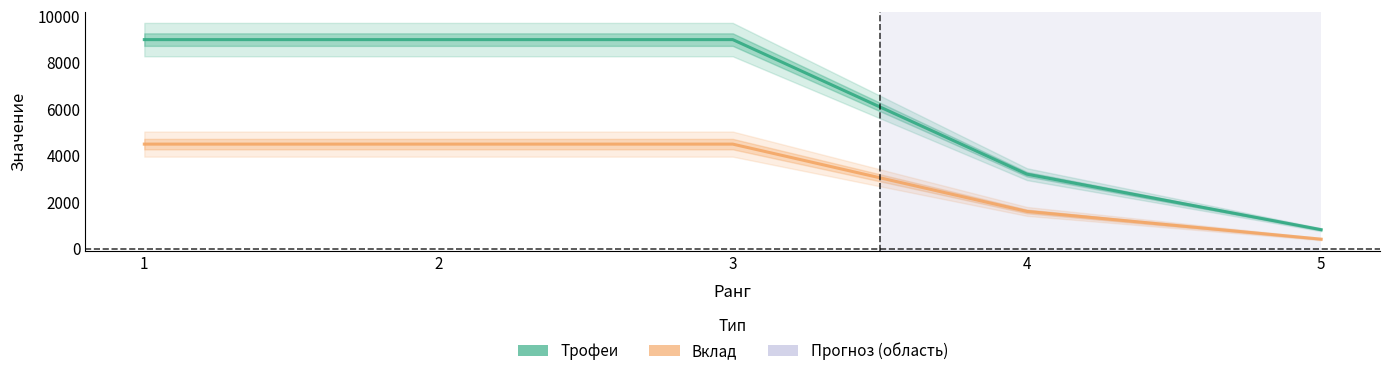

How many Вклад values are between 1602 and 4500?

4